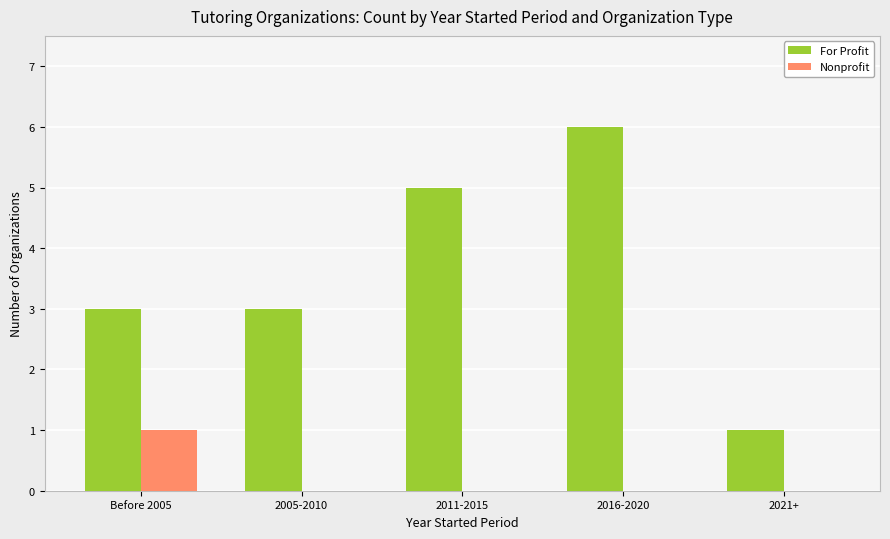

Which label corresponds to the largest value in the chart?

2016-2020